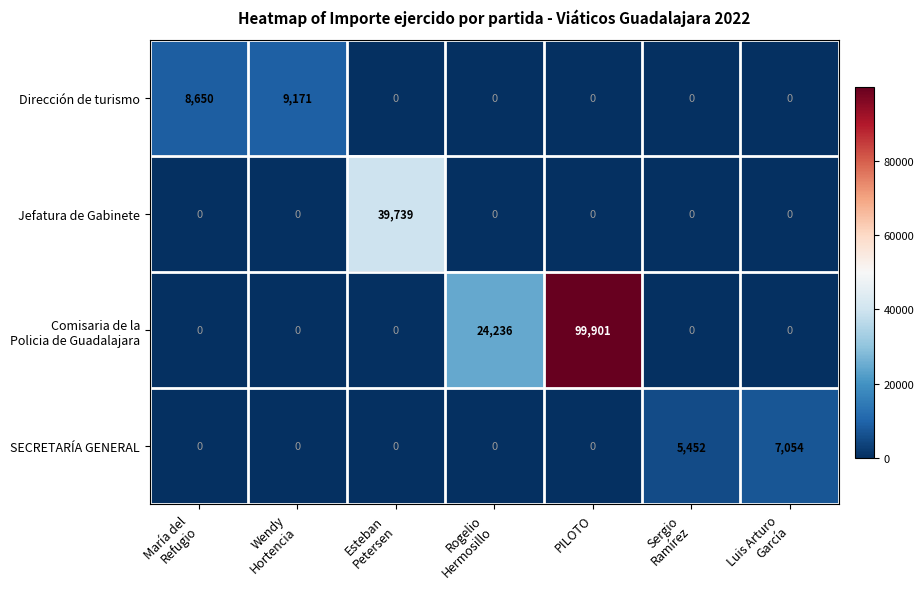

What is the difference between the maximum and second lowest values in the SECRETARÍA GENERAL series?

7054